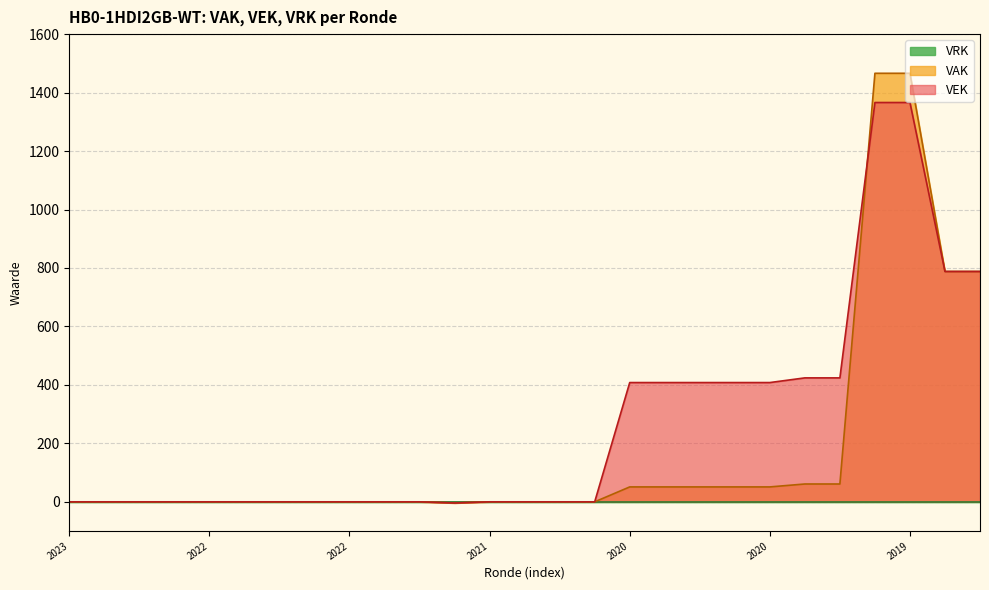

How many values in the VAK series exceed 0?

11